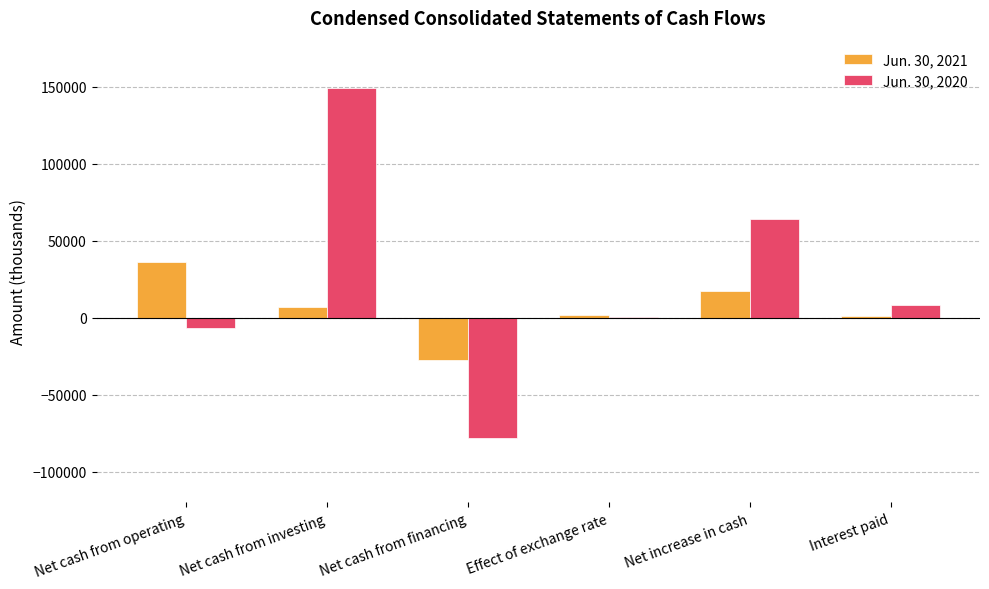

What are all the series names shown in the legend?

Jun. 30, 2021, Jun. 30, 2020